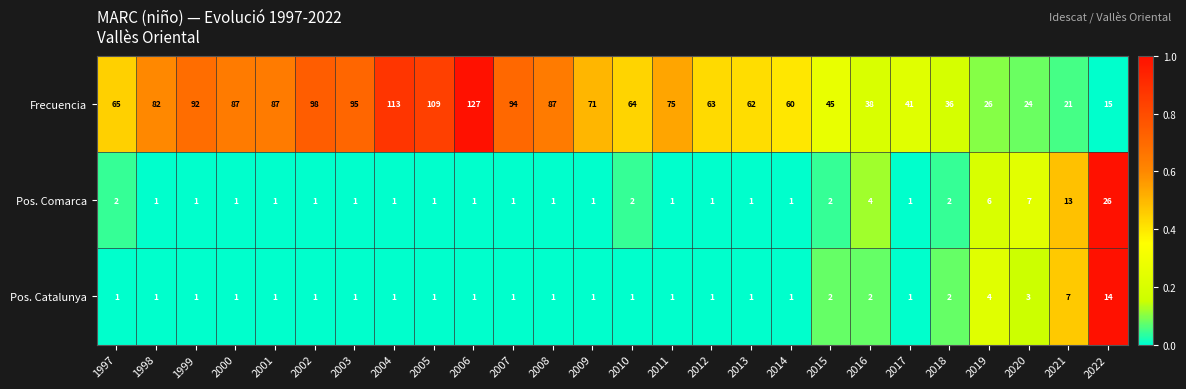

Which series has the largest total across all categories?

Frecuencia